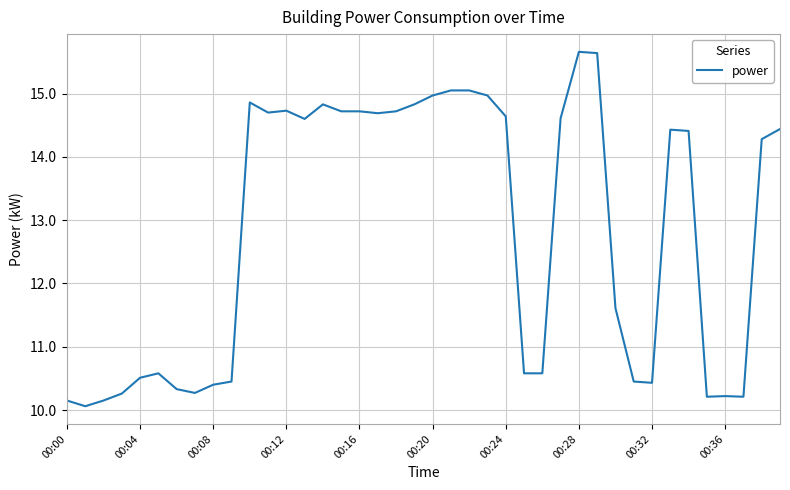

What is the difference between the maximum and minimum values?

5.6